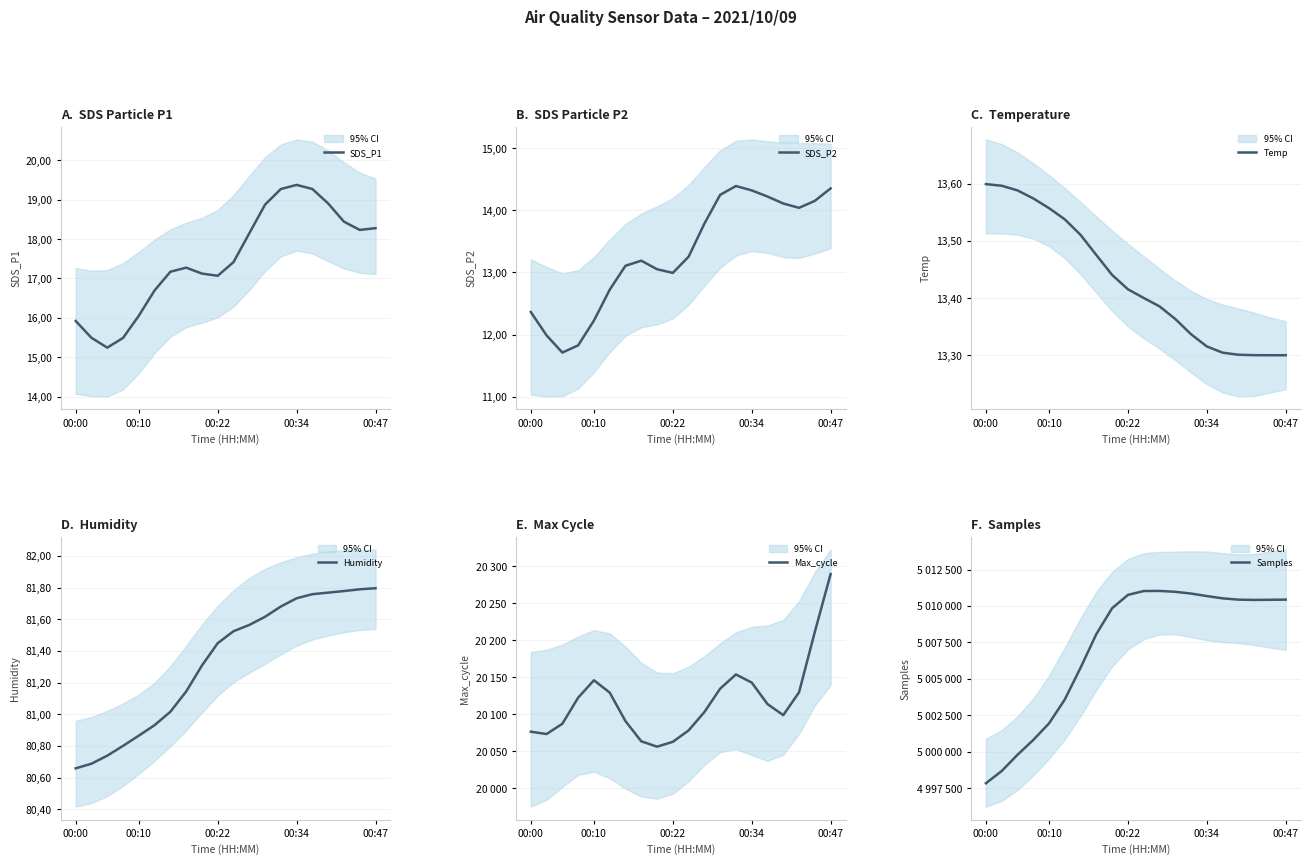

What is the average value of the SDS_P1 series?

17.5